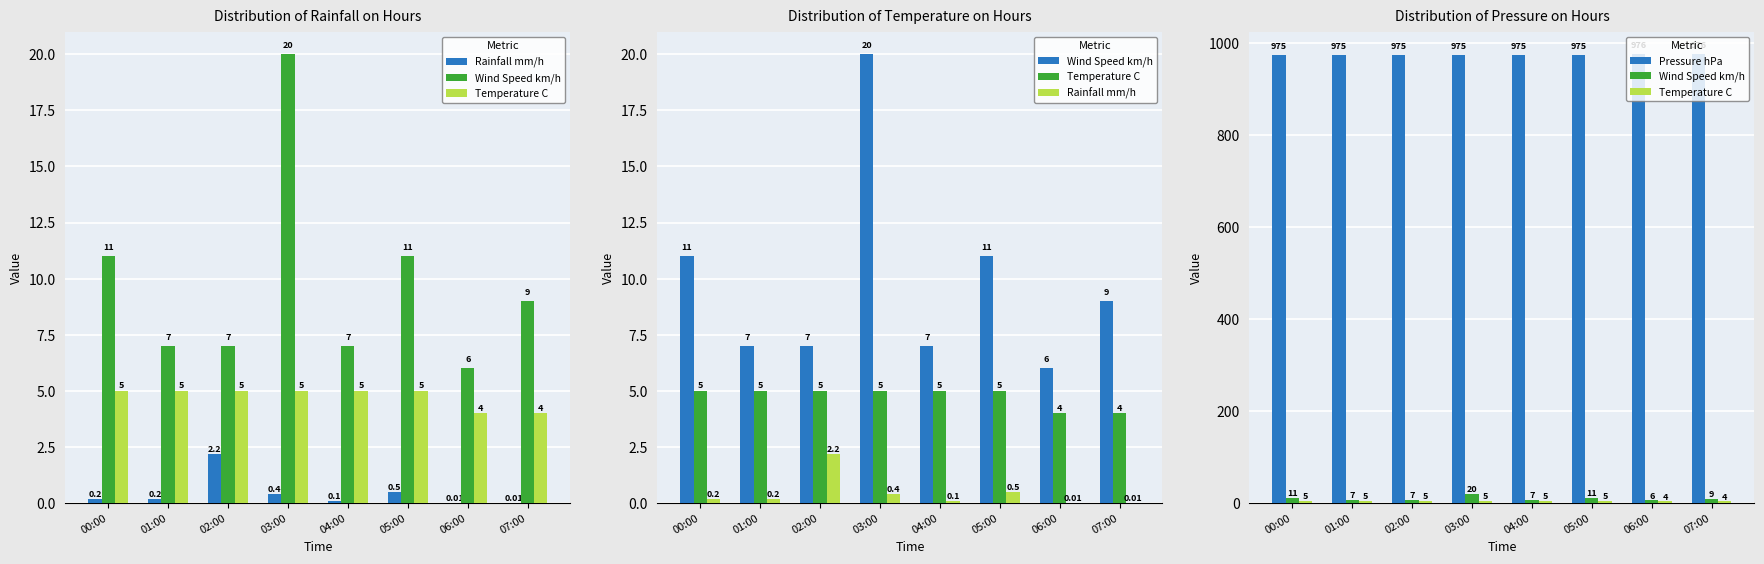

True or false: Rainfall mm/h has a value of 2.2 at 02:00.

True